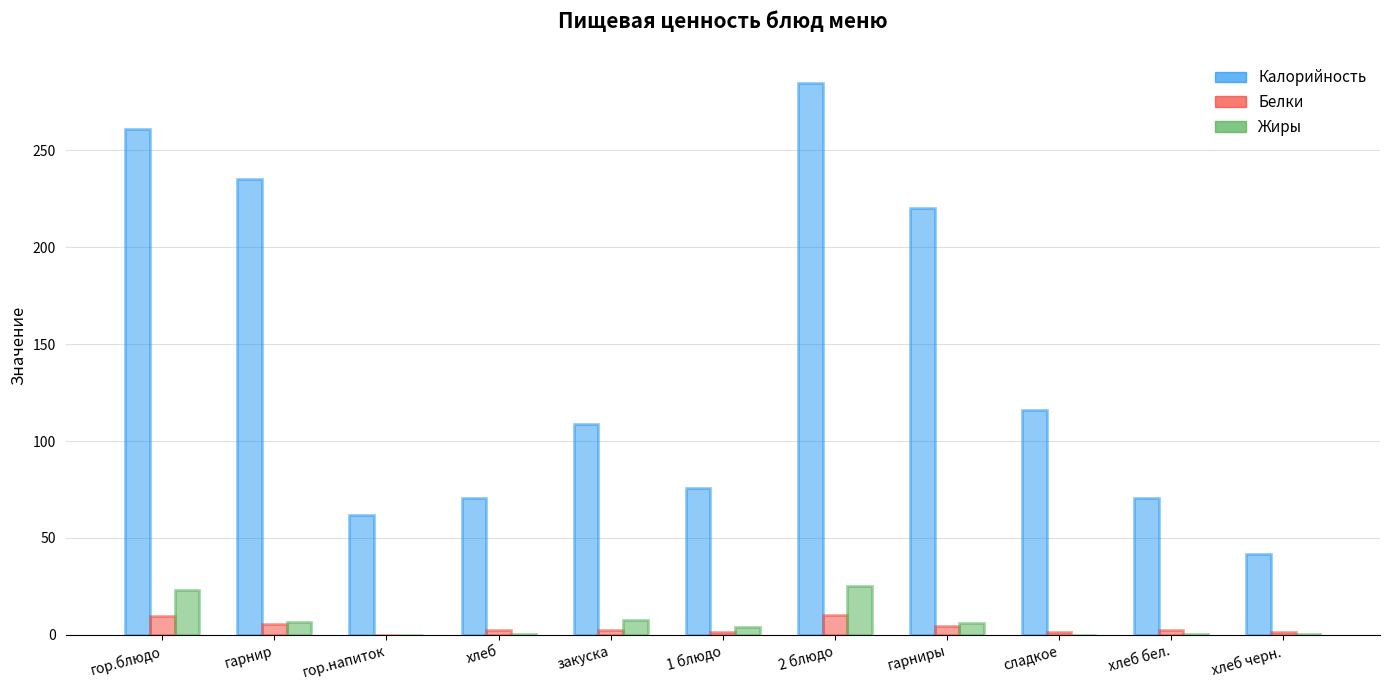

How many categories are shown in the chart?

11